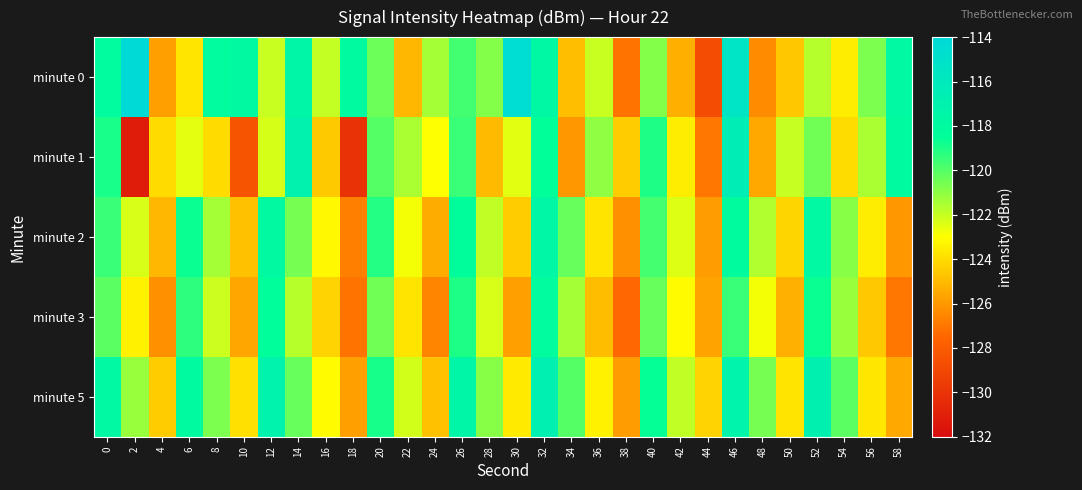

Which series has the widest spread of values?

minute 1